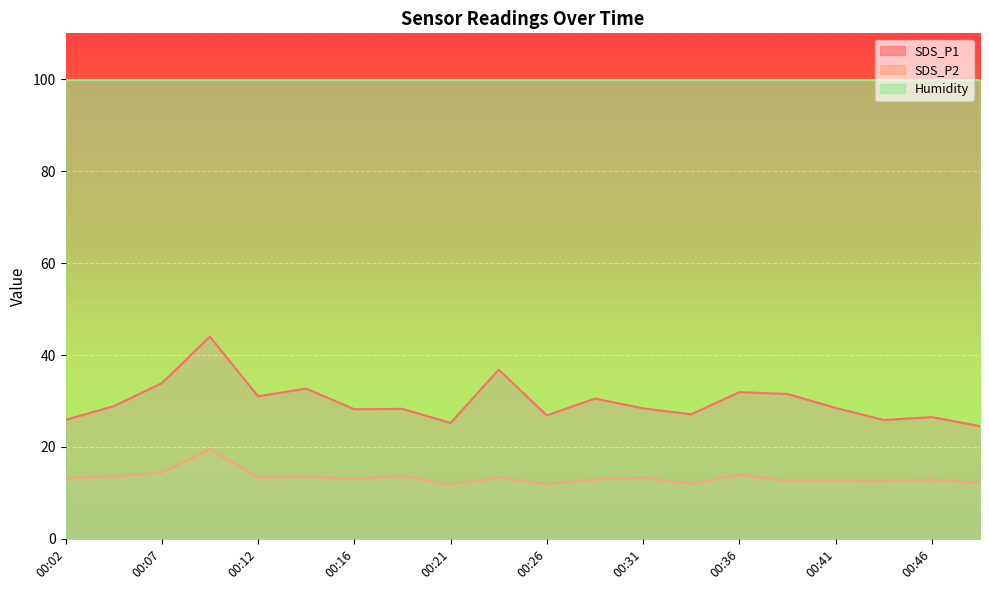

How many interior local valleys does the SDS_P2 series have?

6